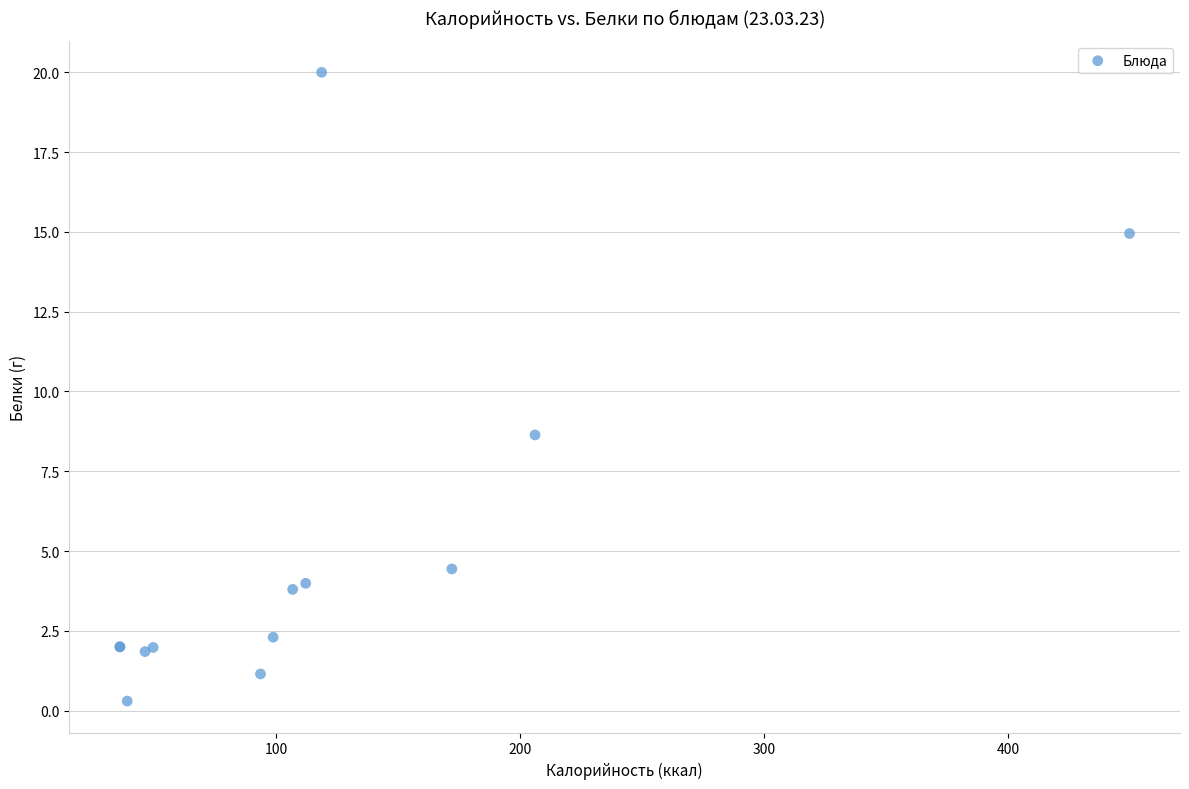

What Y value in the scatter plot is closest to 10?

8.6